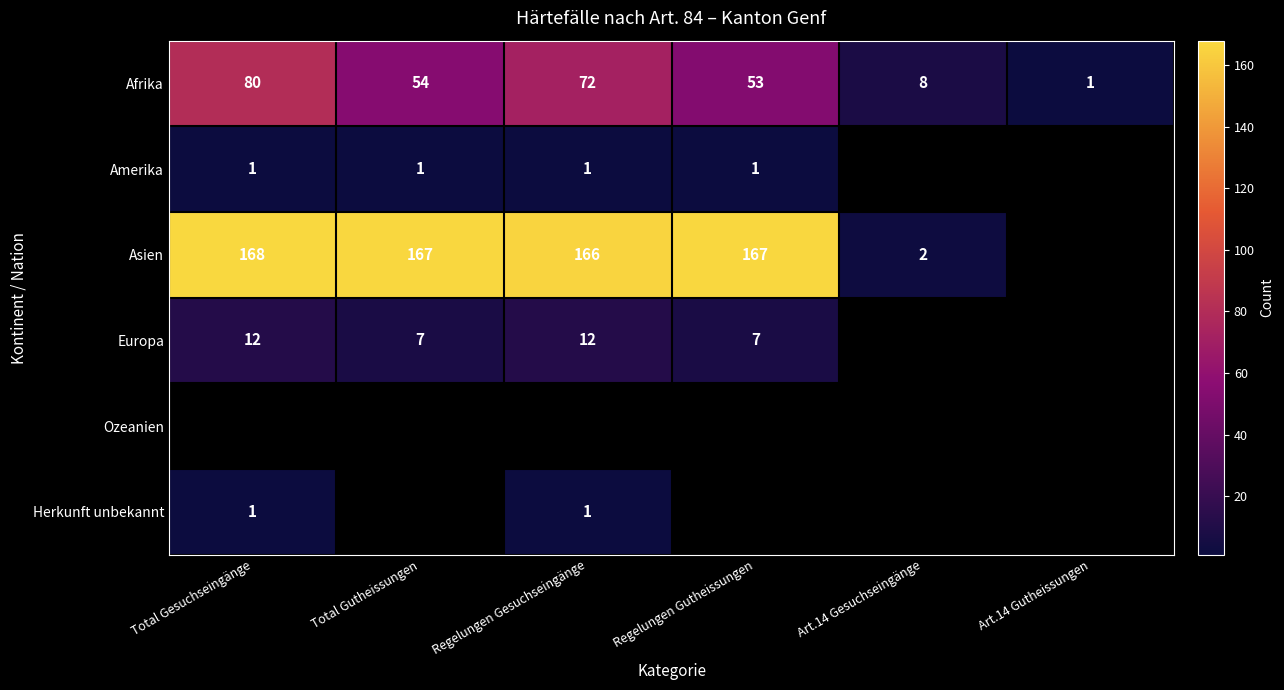

Rank the categories by Afrika value from highest to lowest.

Total Gesuchseingänge, Regelungen Gesuchseingänge, Total Gutheissungen, Regelungen Gutheissungen, Art.14 Gesuchseingänge, Art.14 Gutheissungen